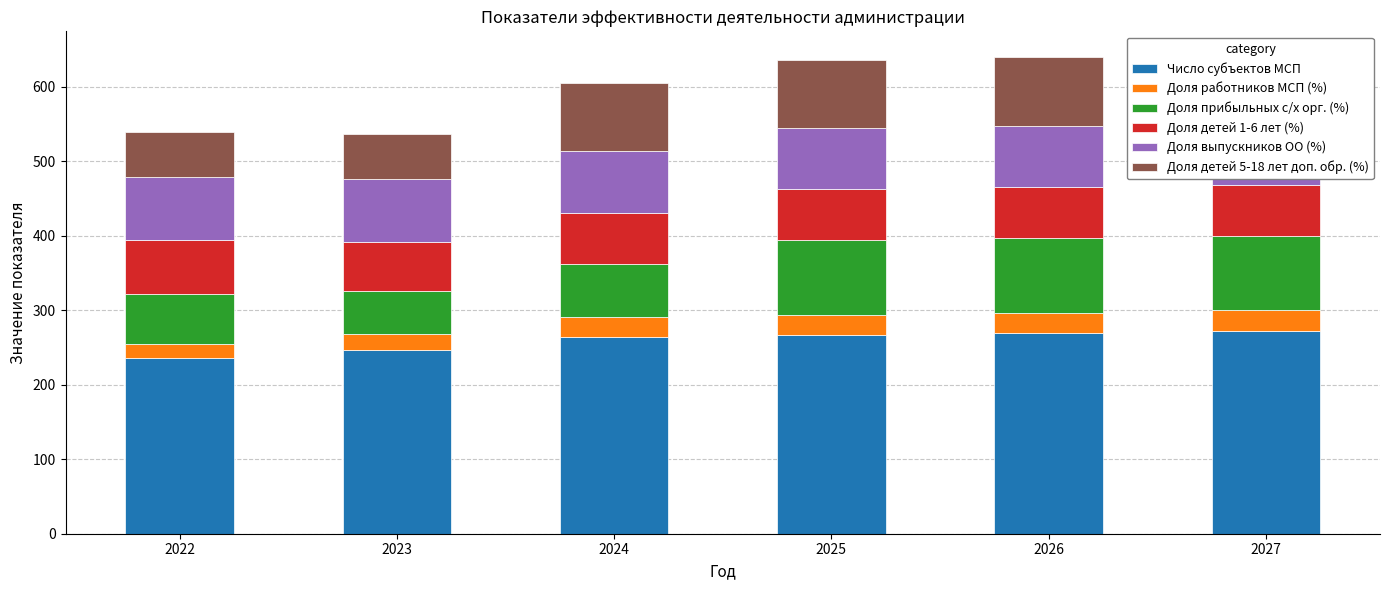

How many groups of bars are there?

6